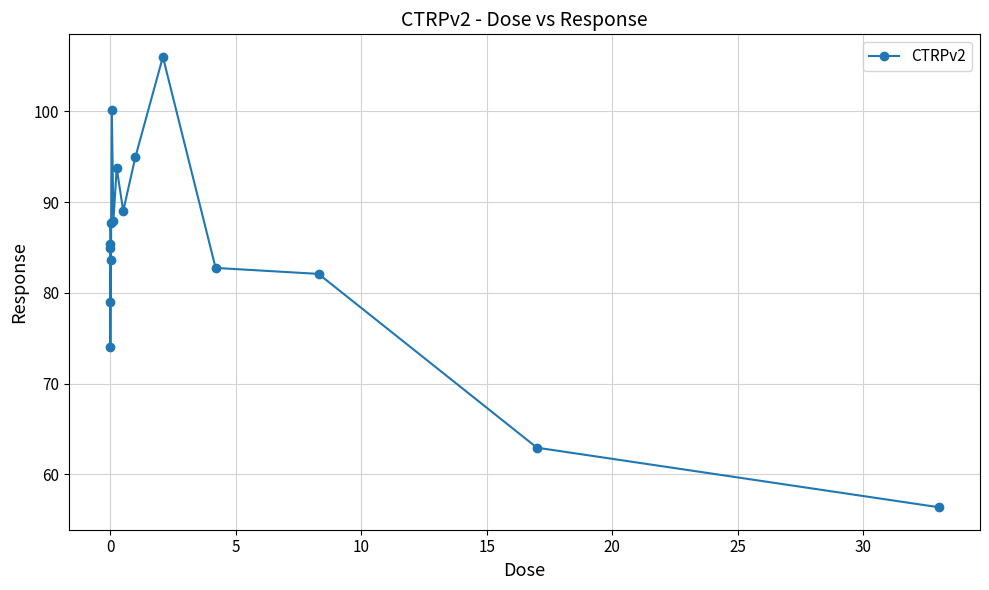

What is the smallest value displayed?

56.4